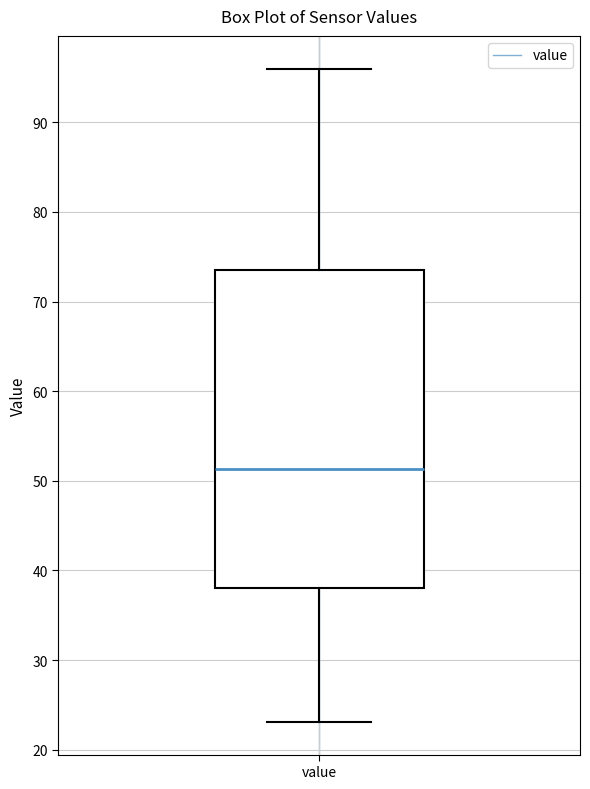

Where does the upper whisker of the box for value end on the y-axis? The values are not printed on the chart, so give them approximately, as read against the axis.

96